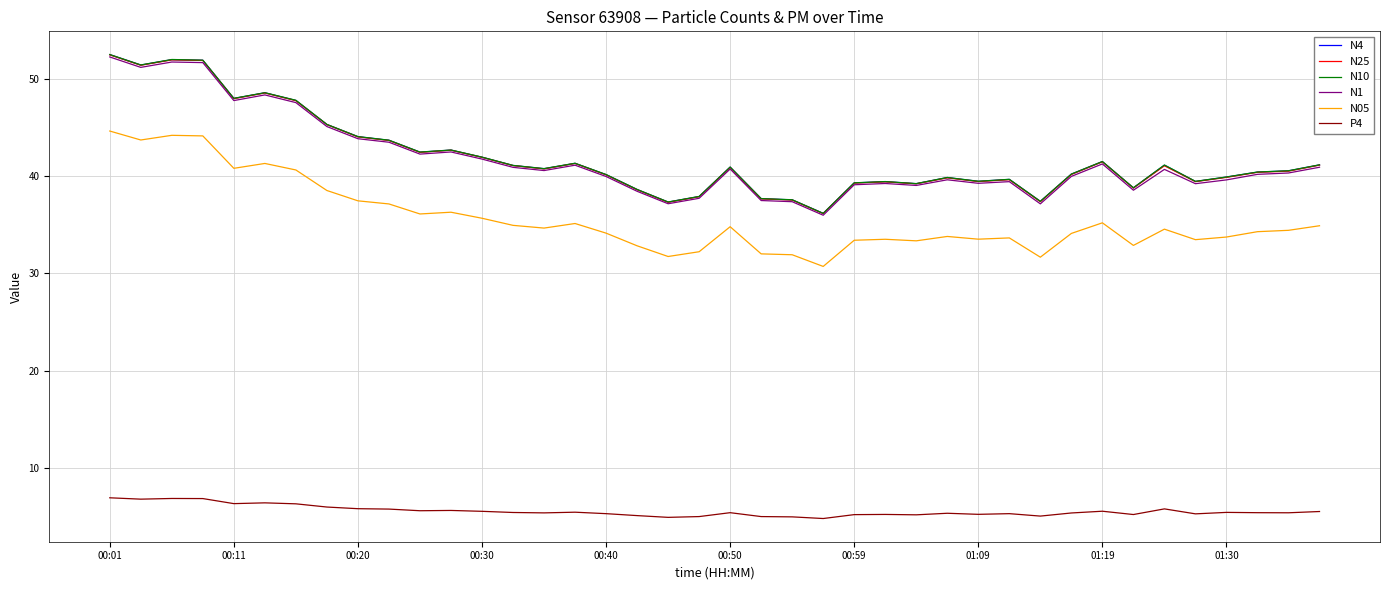

What is the highest value of the N25 series?

52.5